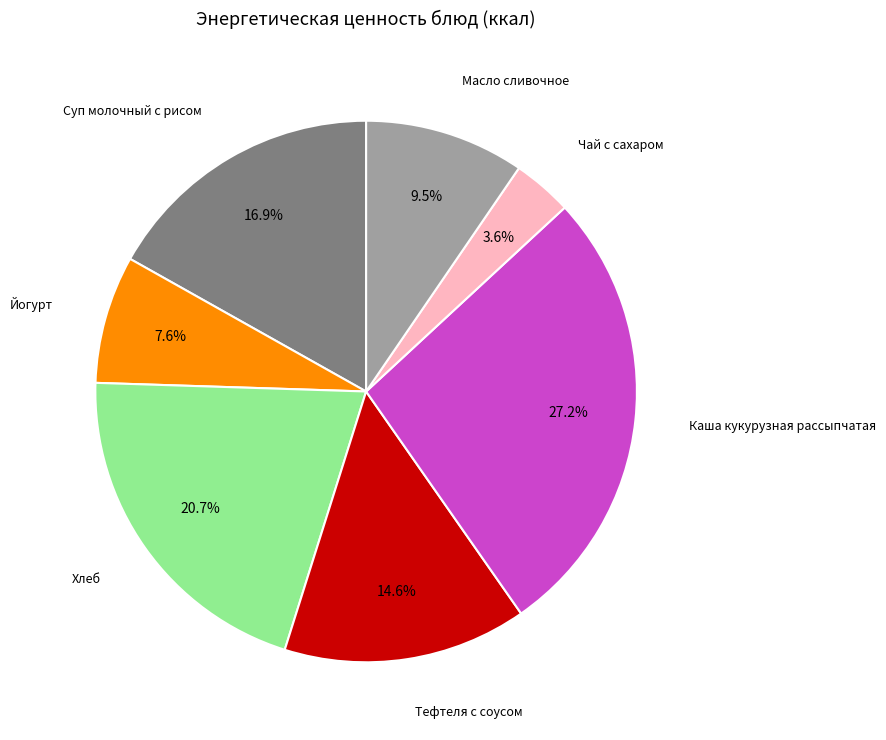

Is there any slice that represents more than half of the pie?

No